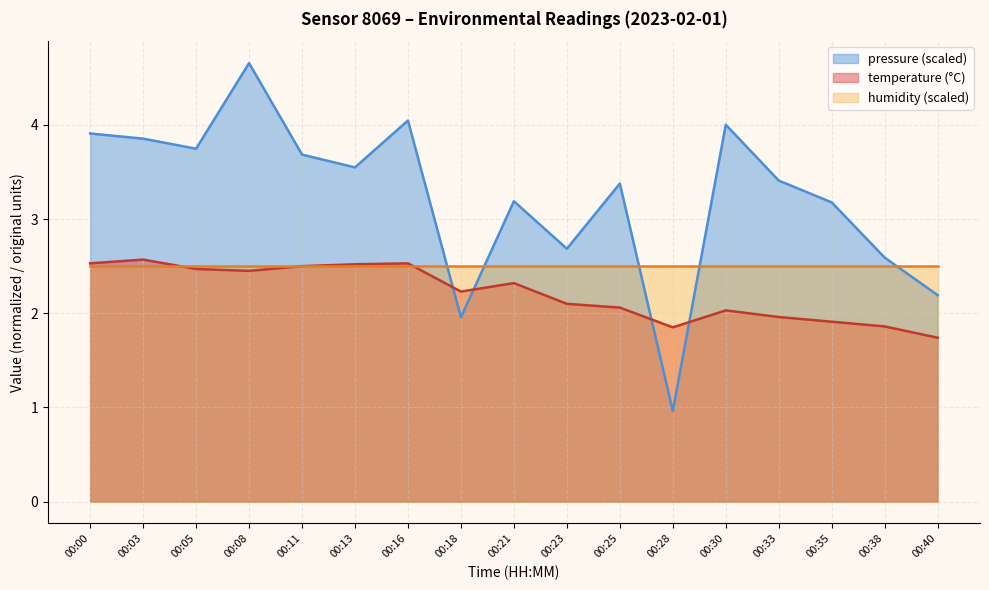

Read the temperature value at 00:03.

2.6